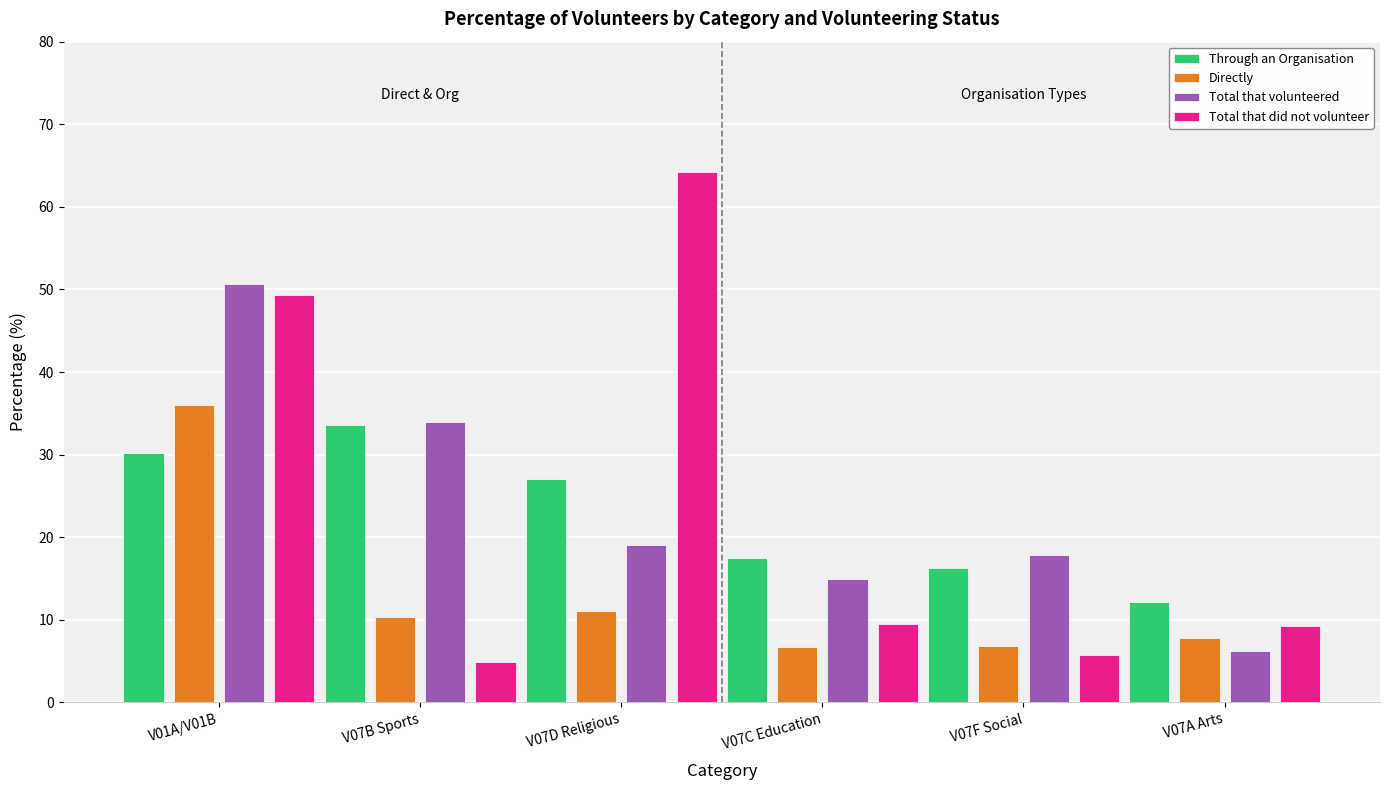

Is the value of Total that volunteered at V07C Education greater than the value of Total that did not volunteer at V07A Arts?

Yes